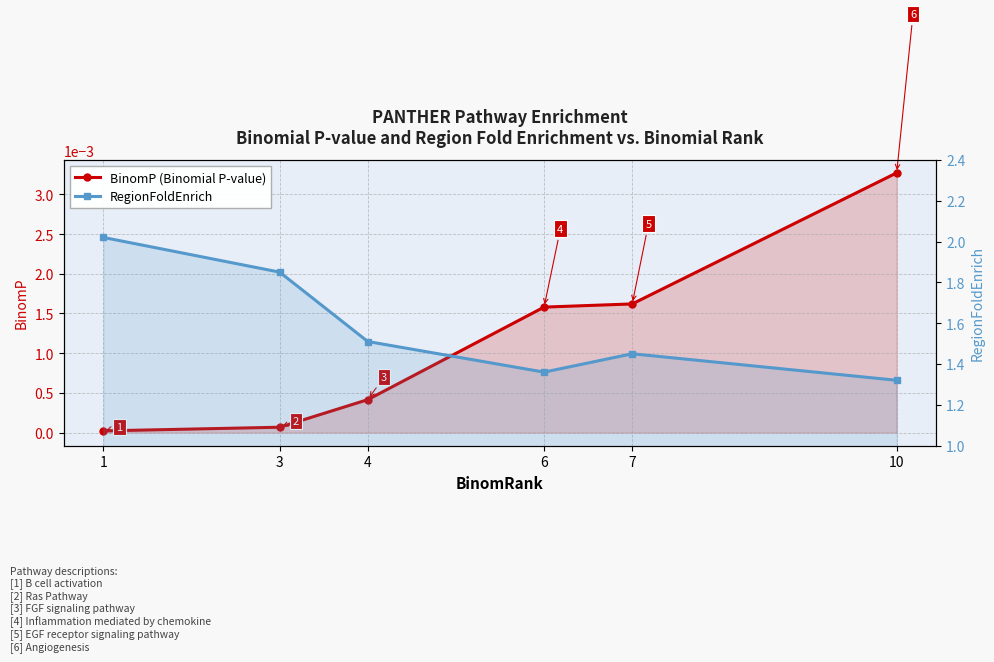

Is it true that RegionFoldEnrich equals 1.9 at 3?

True